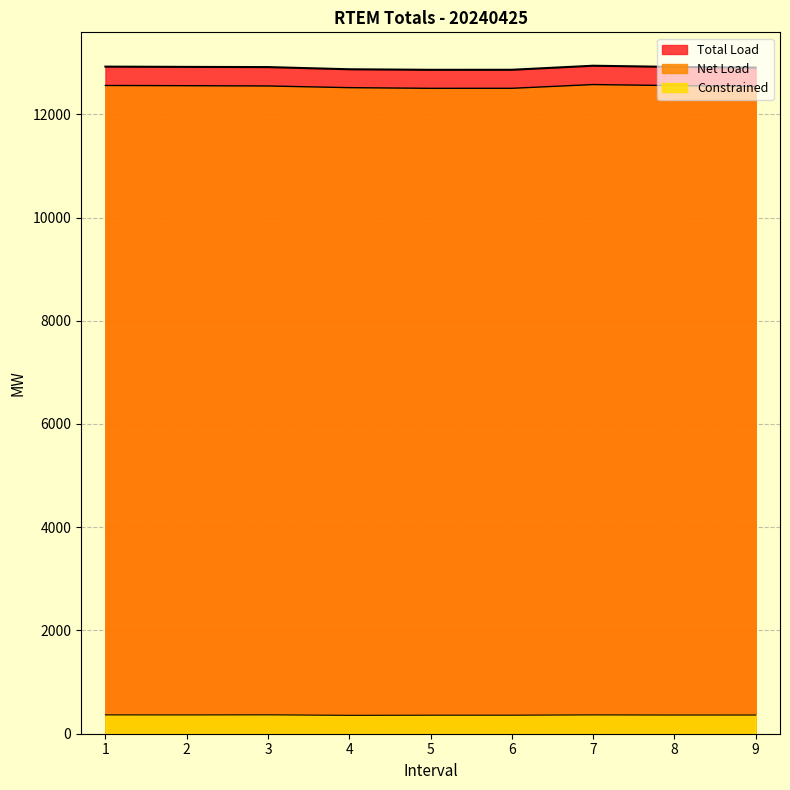

Which has a higher value, 2 or 8?

2